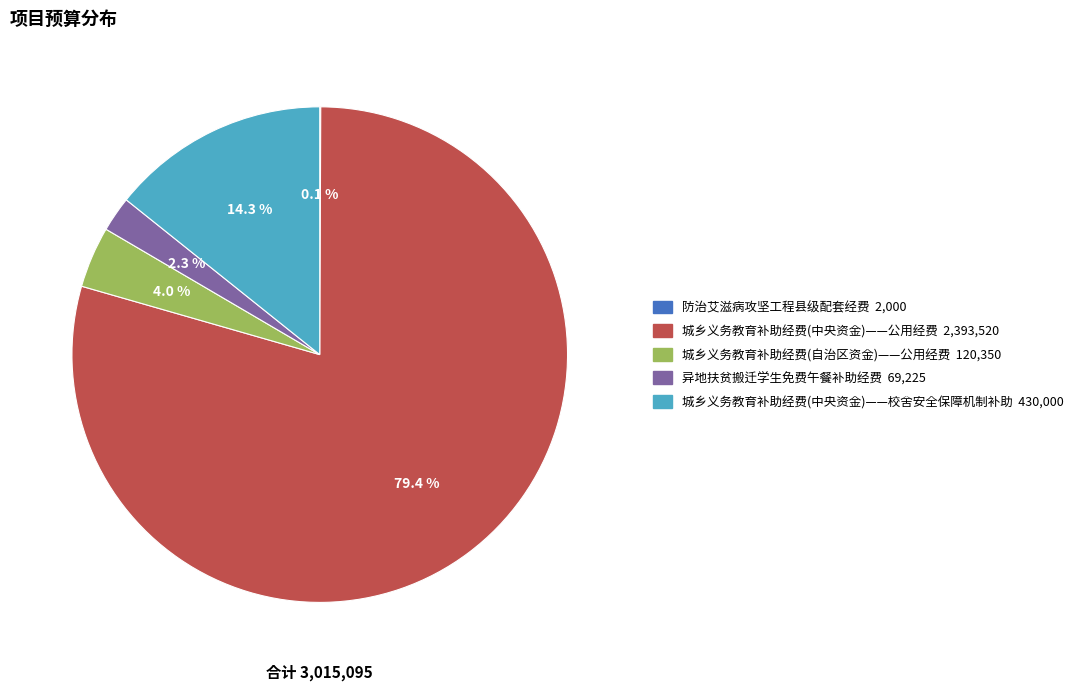

Is the sum of 异地扶贫搬迁学生免费午餐补助经费 and 城乡义务教育补助经费(中央资金)——公用经费 greater than half?

Yes